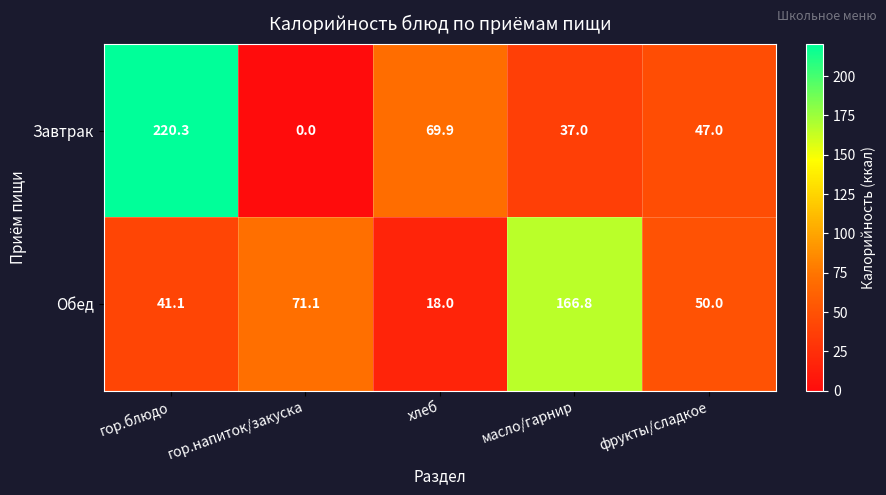

Reading right to left, extract all data points from this chart.

Завтрак: фрукты/сладкое=47.0	масло/гарнир=37.0	хлеб=69.9	гор.напиток/закуска=0.0	гор.блюдо=220.3
Обед: фрукты/сладкое=50.0	масло/гарнир=166.8	хлеб=18.0	гор.напиток/закуска=71.1	гор.блюдо=41.1